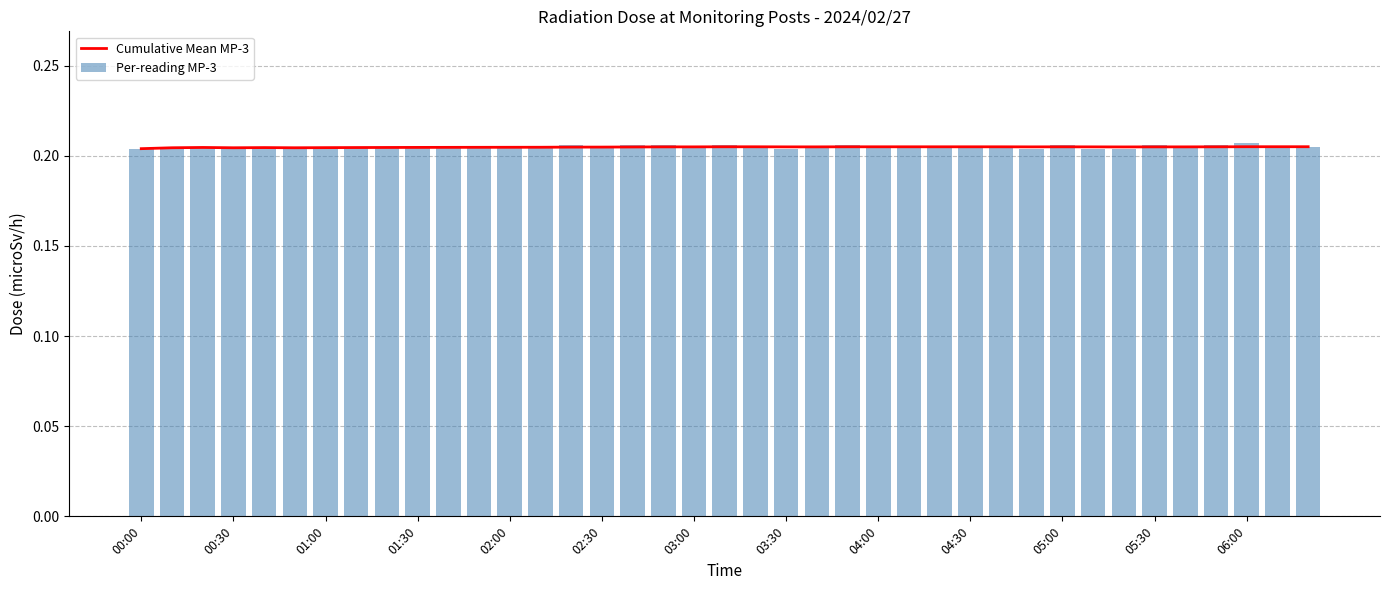

Are the bars horizontal?

No